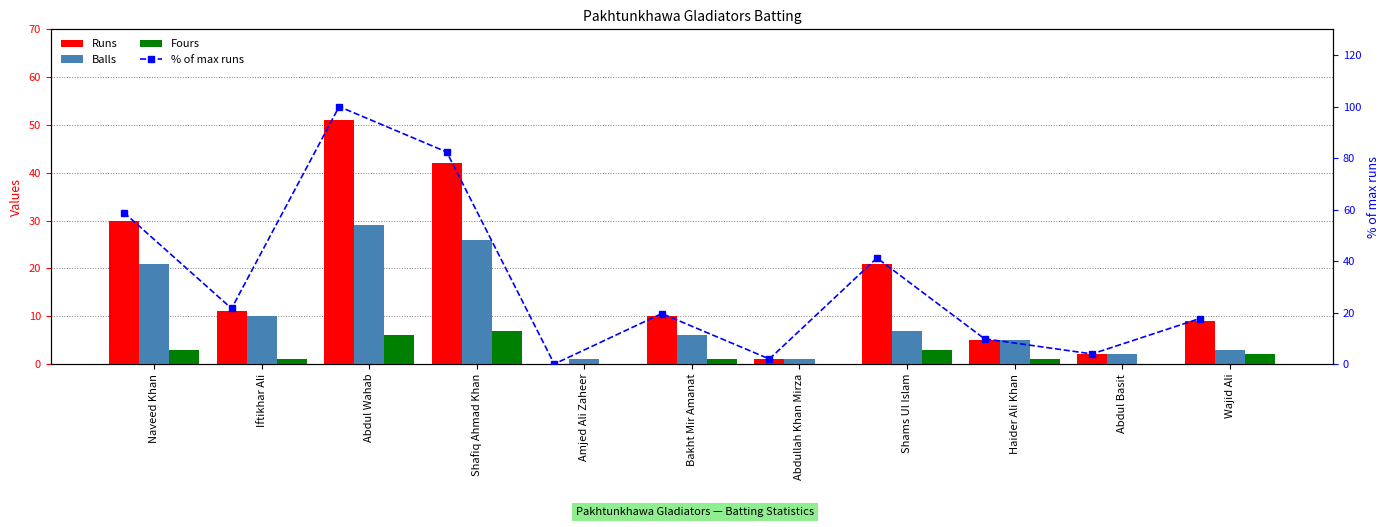

Count the number of categories in the chart.

11